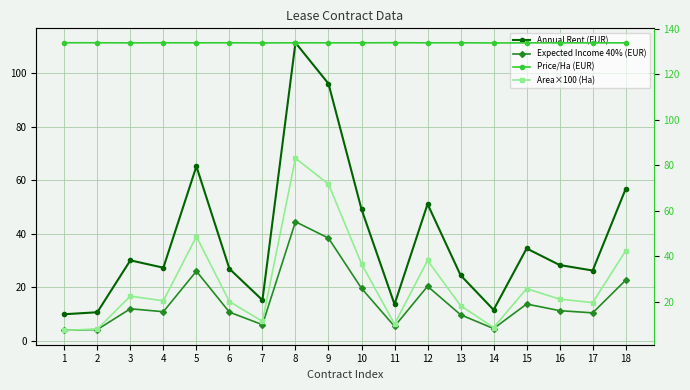

Which label corresponds to the smallest value in the chart?

1